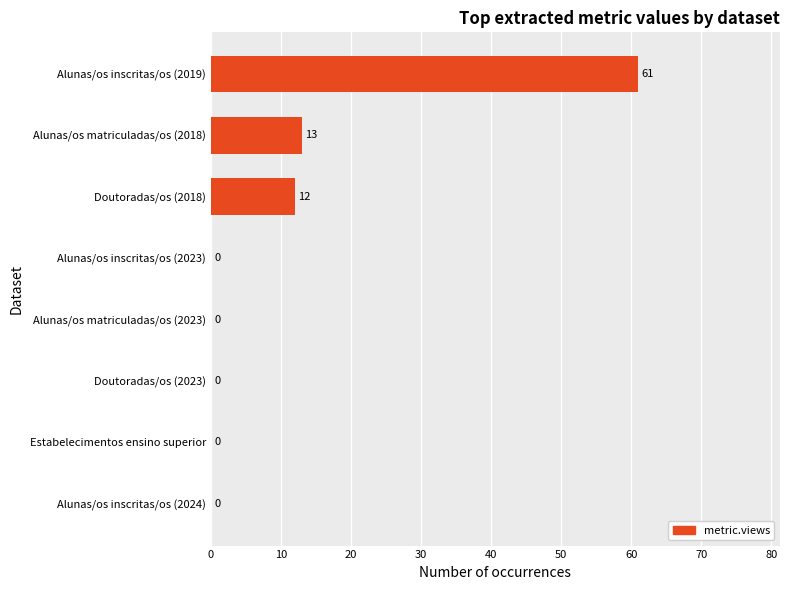

How many values exceed 0?

3